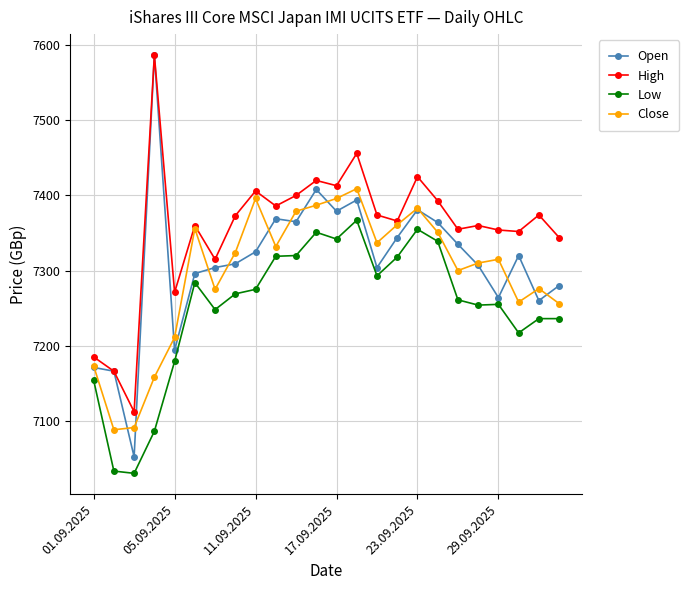

Which series has the widest spread of values?

Open